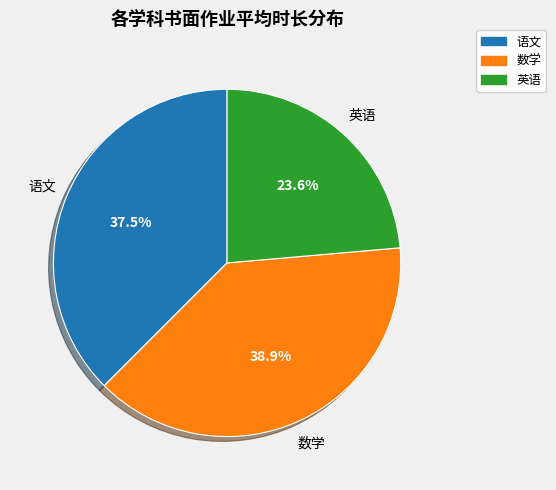

Which has a higher value, 数学 or 语文?

数学